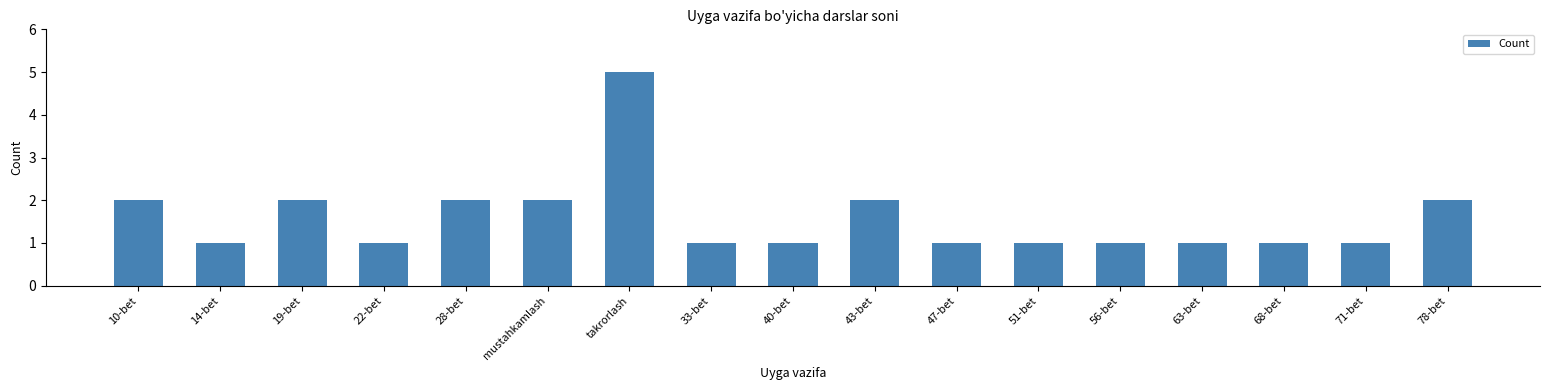

What is the ratio of the value at takrorlash to the value at 63-bet?

5.0